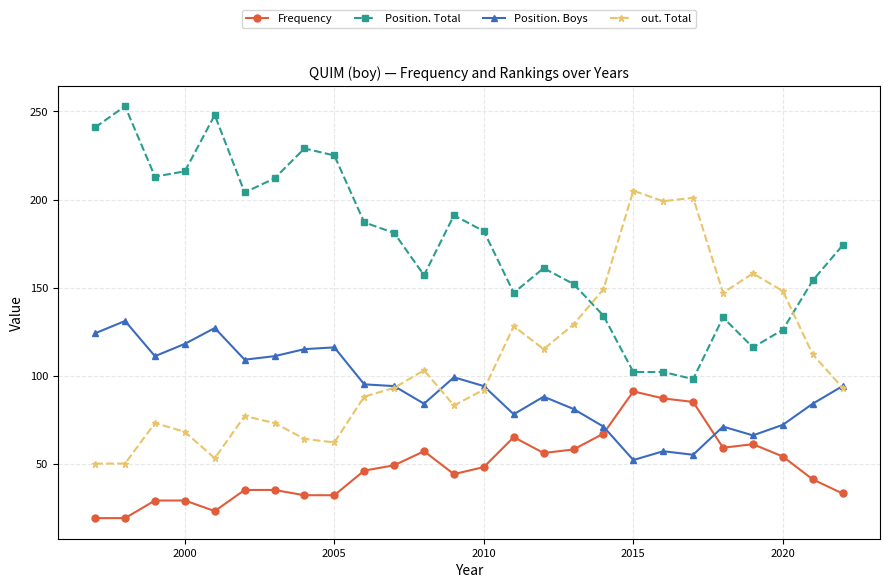

True or false: out. Total and Frequency cross at least once.

False